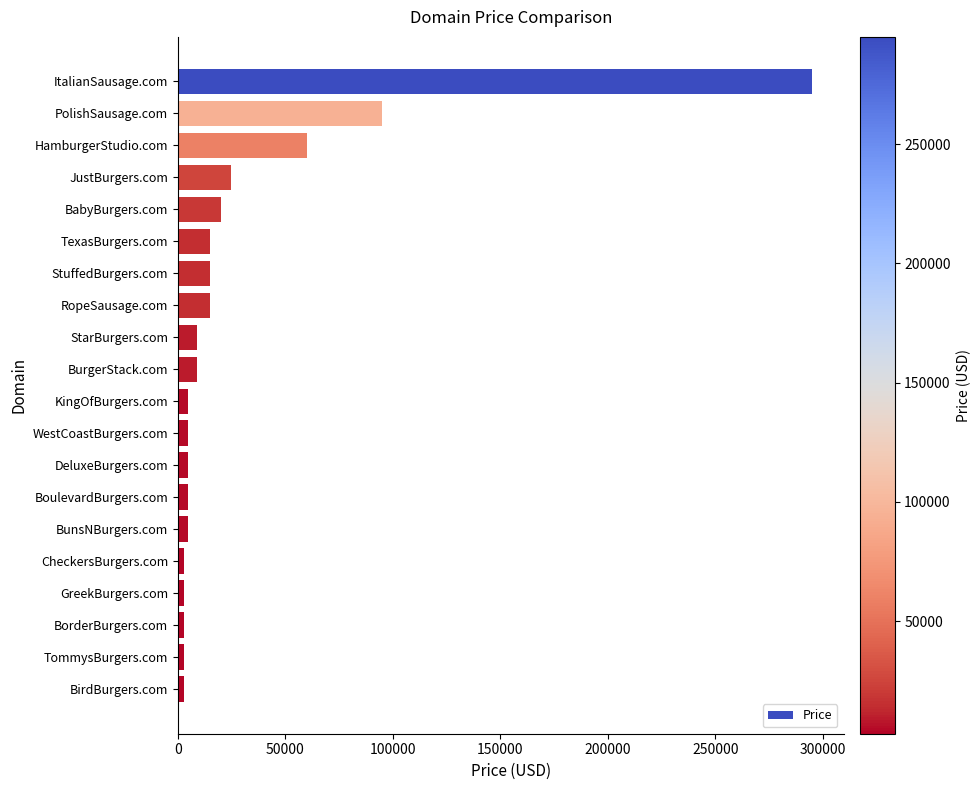

How many data points does each series have?

20